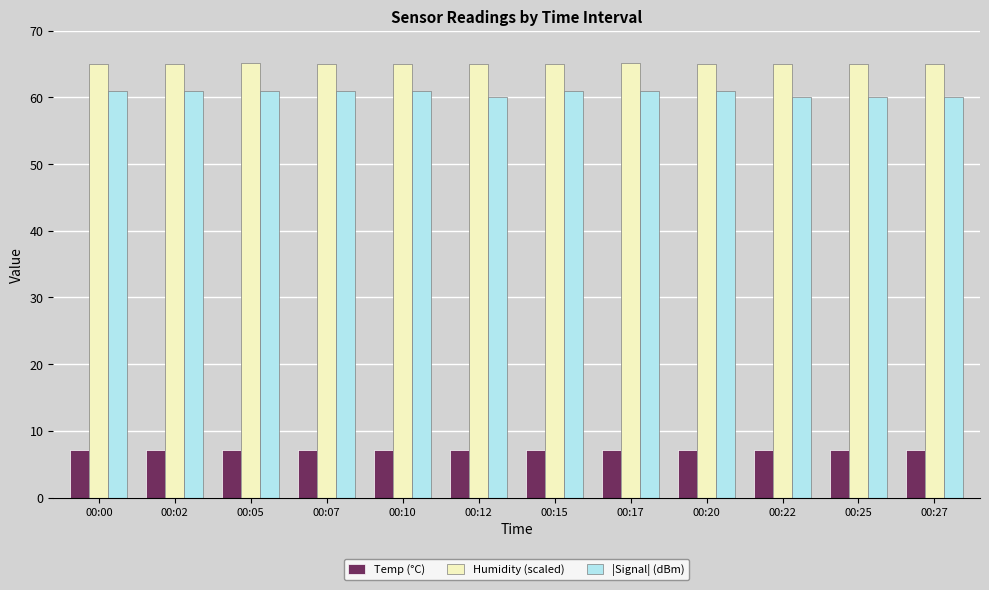

What is the difference between the highest and lowest values at 00:05?

58.1